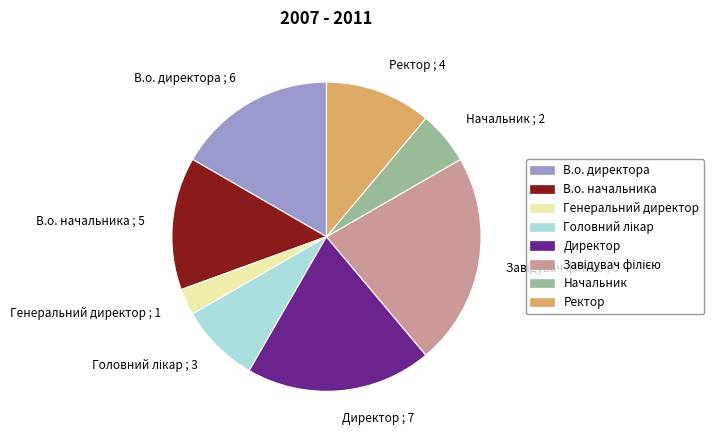

Is there any slice that represents more than half of the pie?

No